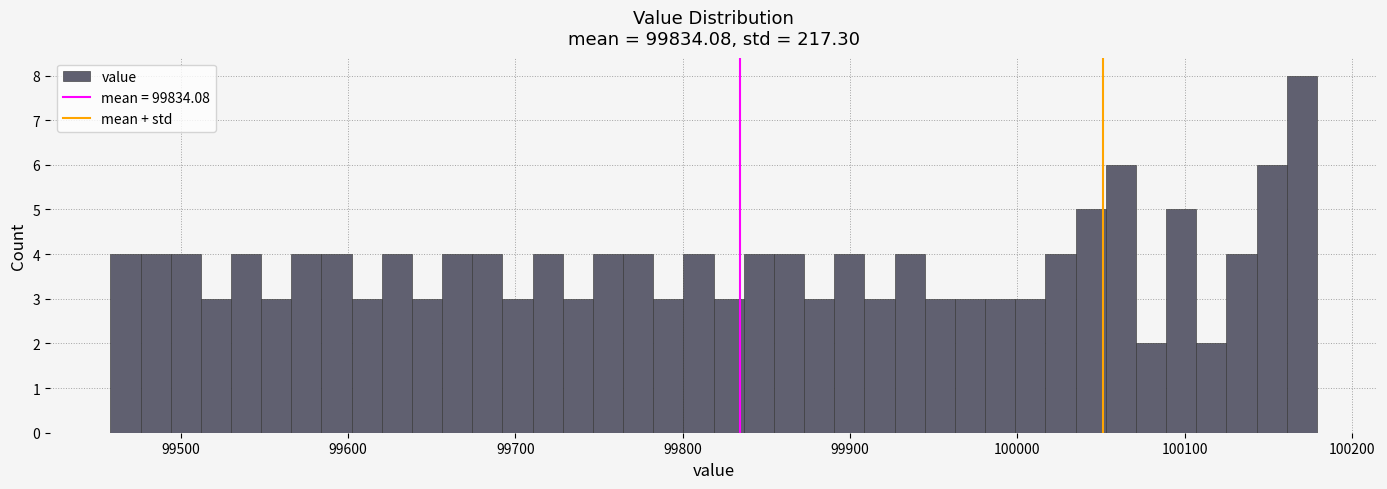

Read against the x-axis, roughly where is the centre of the tallest bar?

100170